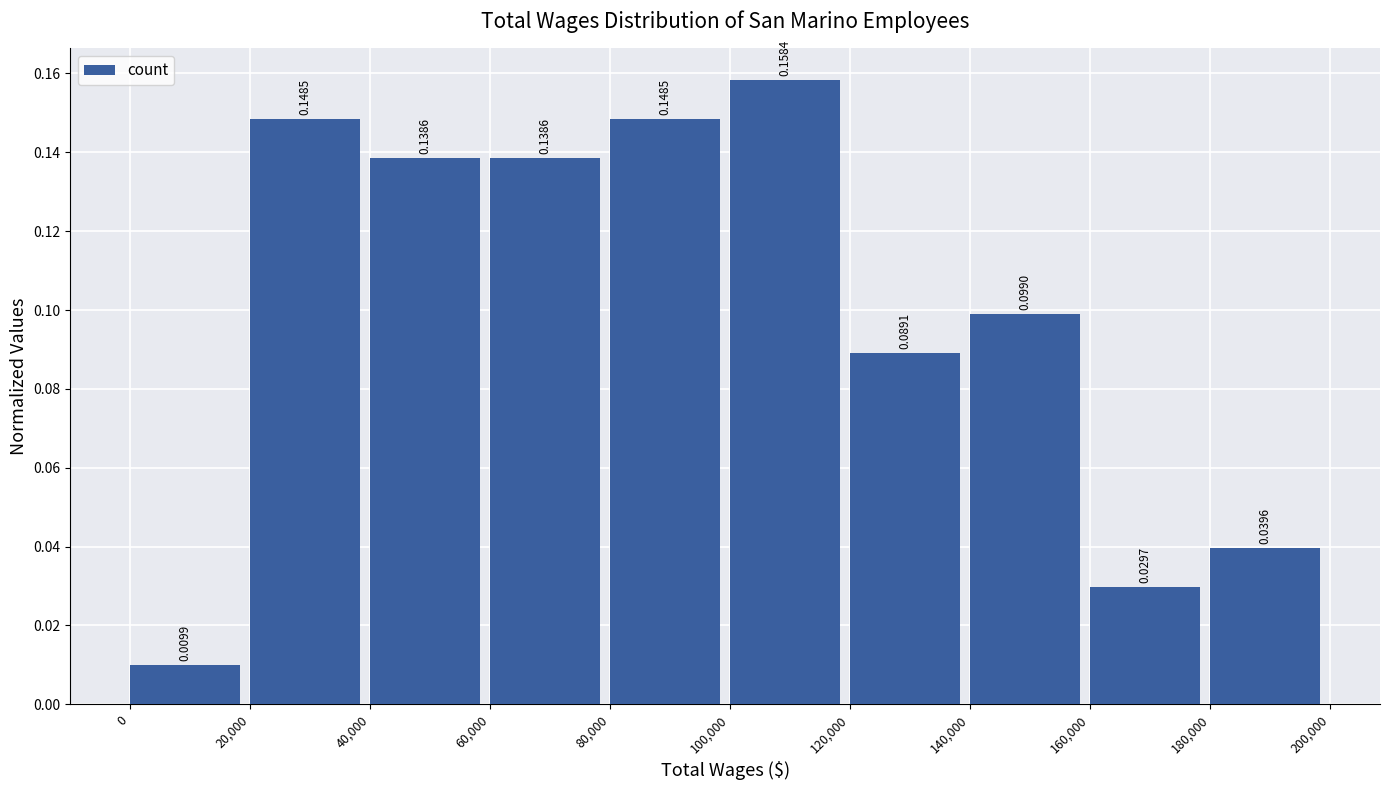

How tall is the bar that spans 20,000 to 40,000 on the x-axis?

0.1485